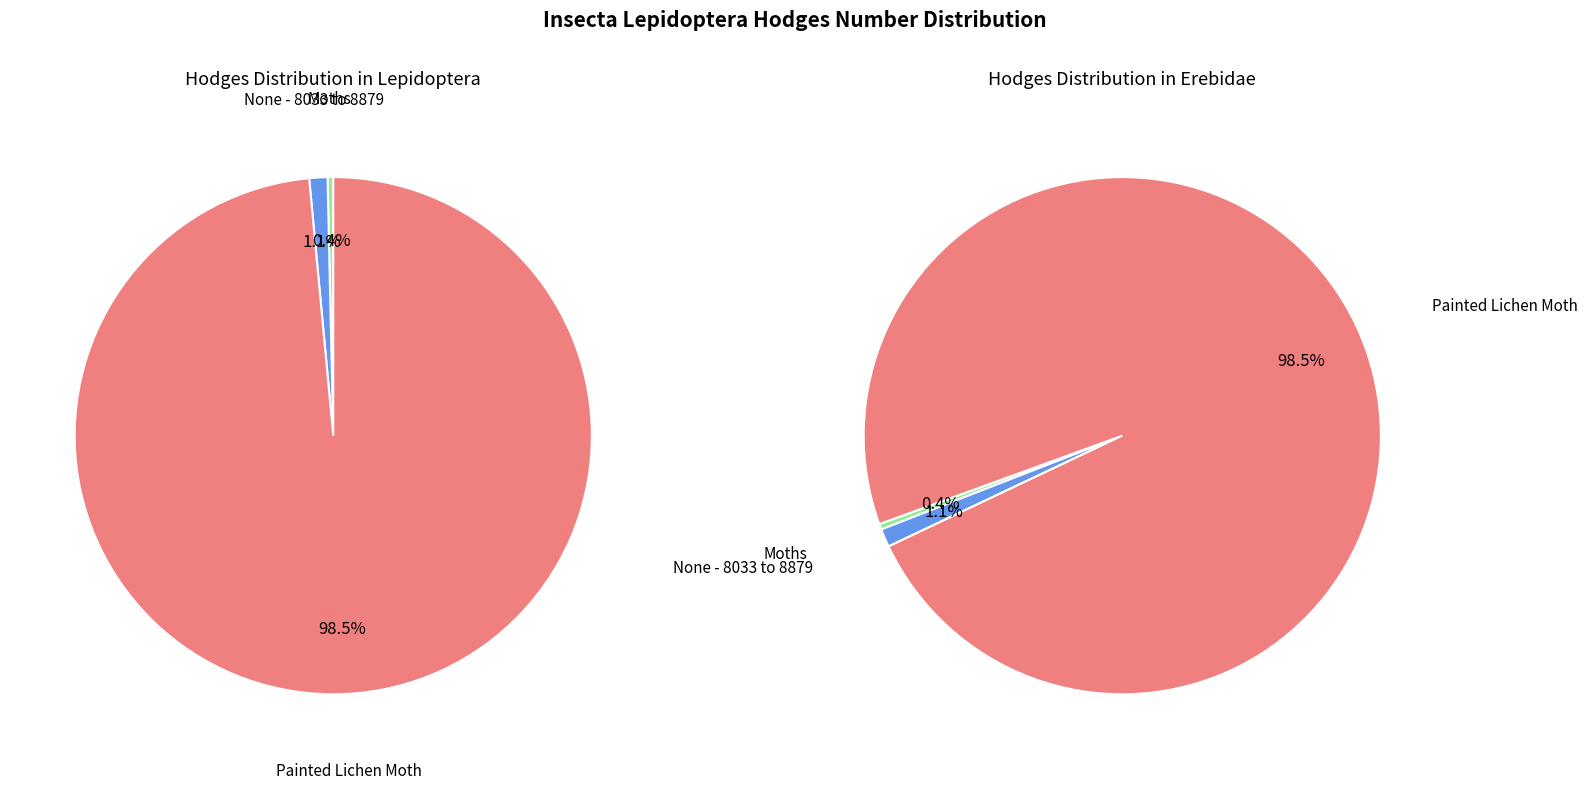

Rank the categories by value from highest to lowest.

Painted Lichen Moth, None - 8033 to 8879, Moths